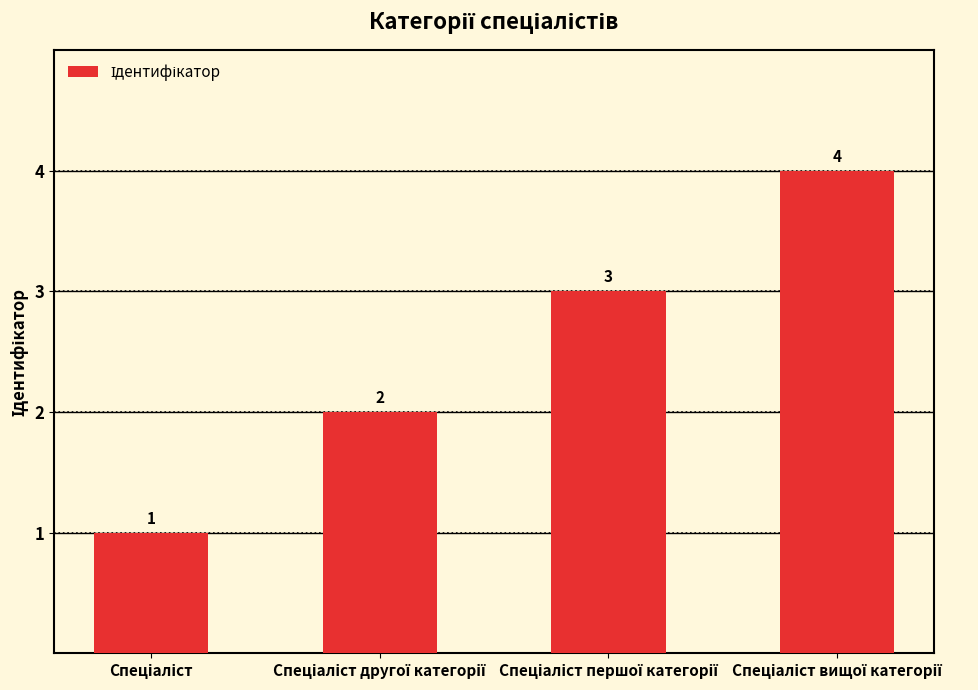

What is the value of the 1st bar from the left?

1